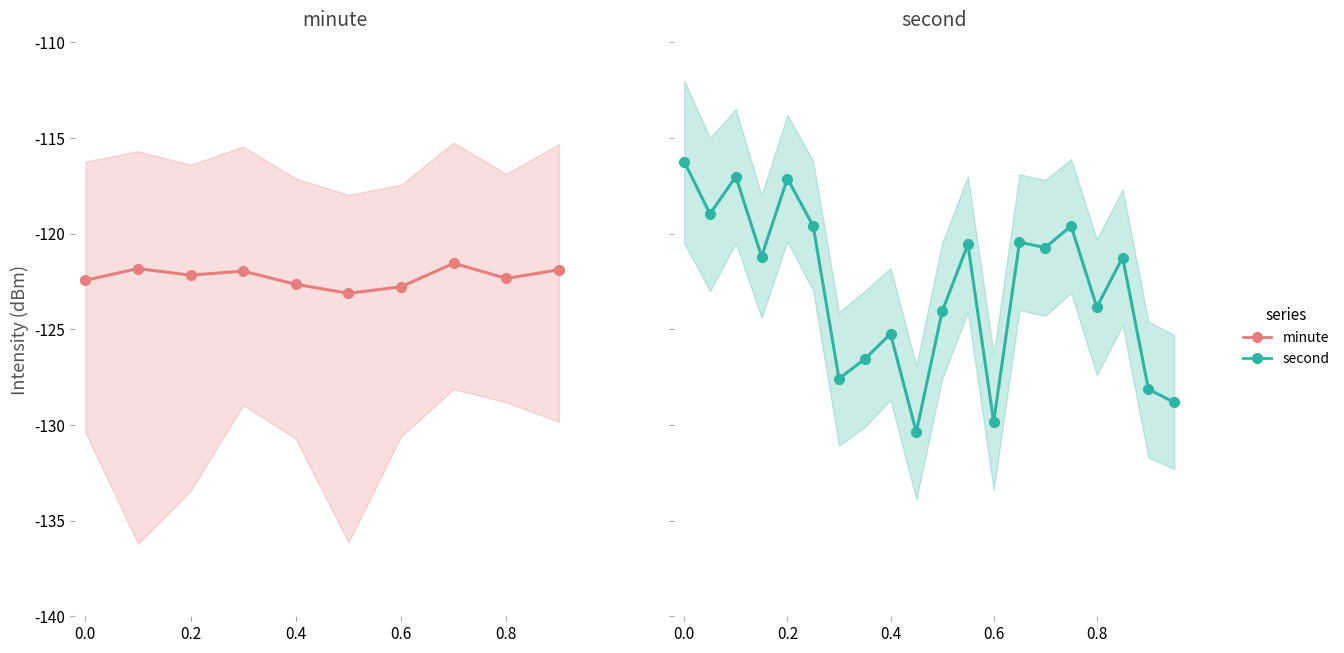

True or false: minute_upper and minute_lower cross at least once.

False